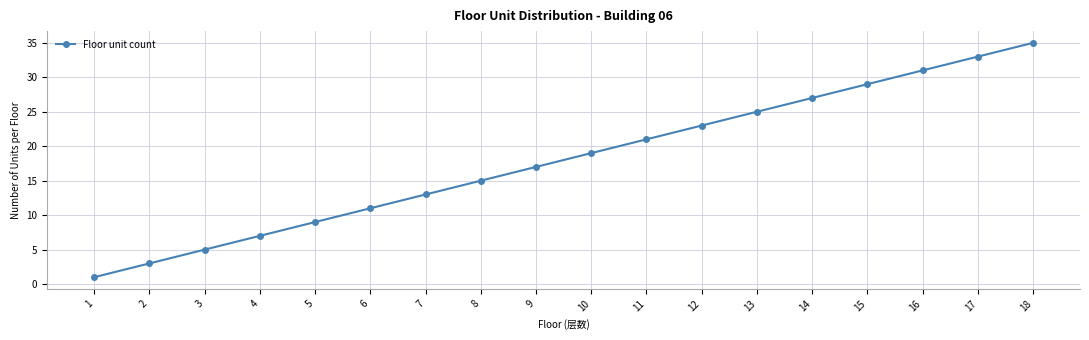

Is it true that the value at 1 is 1?

True